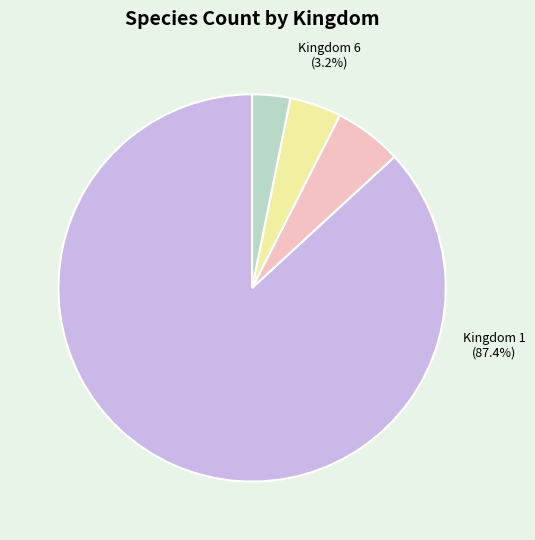

What is the change in value from Kingdom 1 to Kingdom 4?

-358